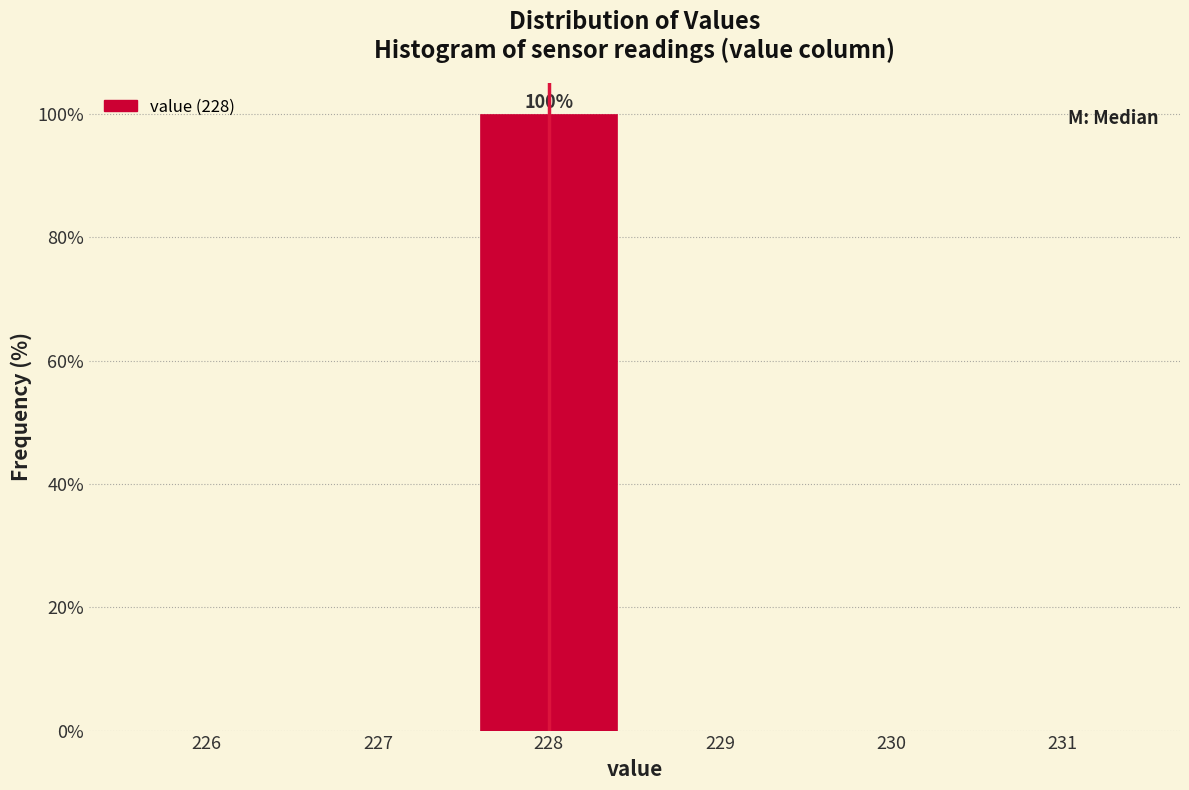

Which range on the x-axis has the tallest bar?

227.5 to 228.5